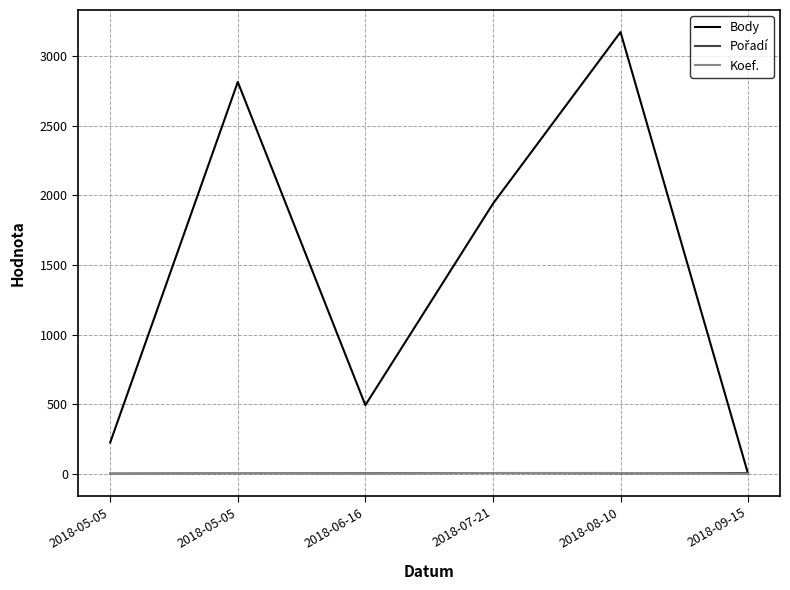

Which series has the largest range (max minus min)?

Body